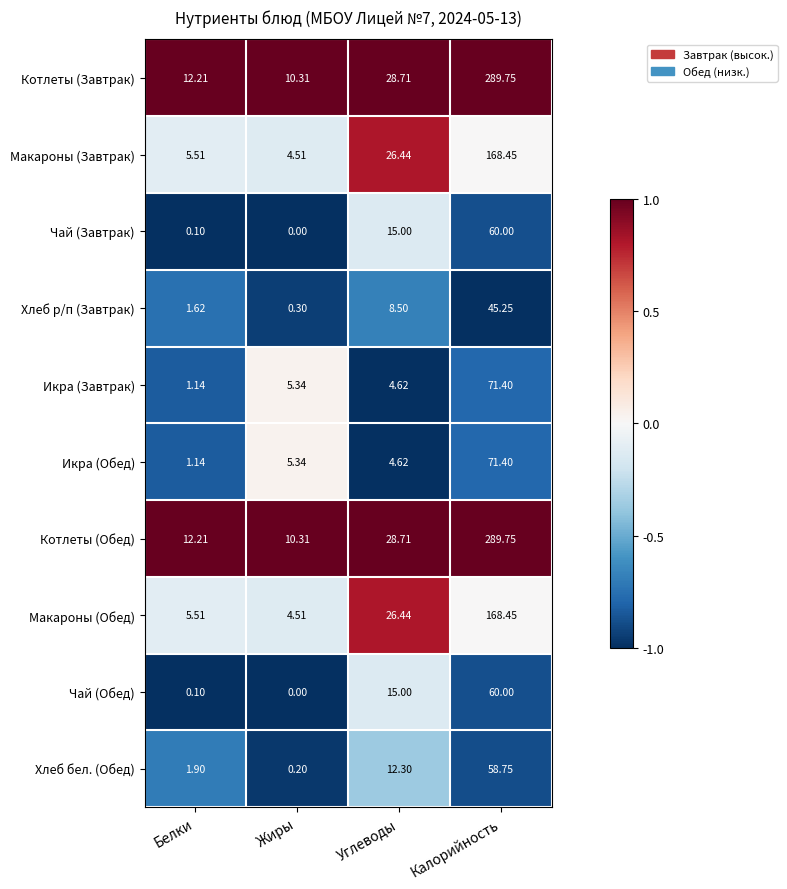

Count the number of categories in the chart.

4